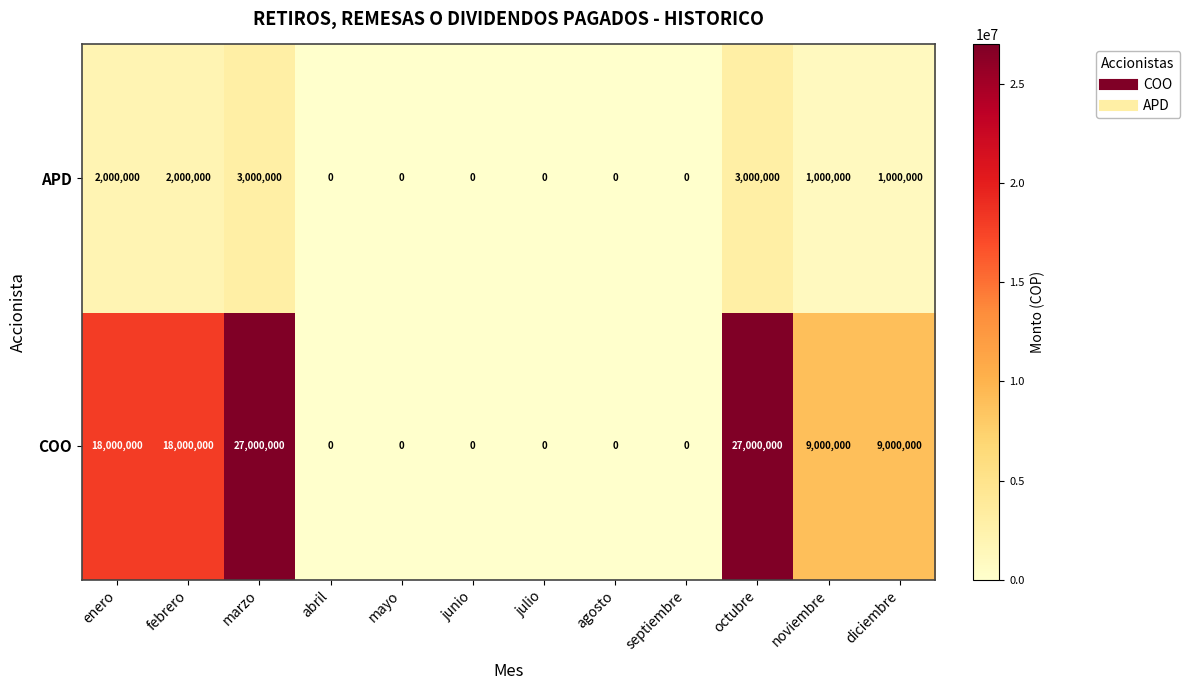

How many COO values are between 0 and 18000000?

10